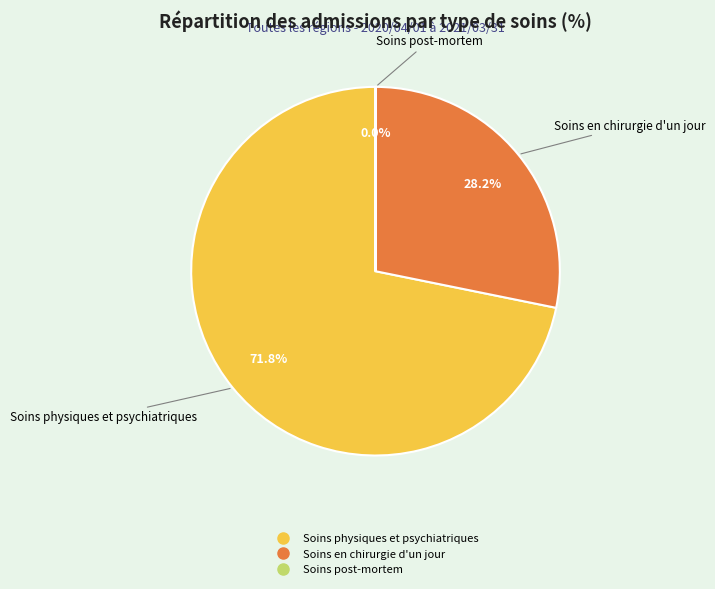

Which category accounts for the majority?

Soins physiques et psychiatriques